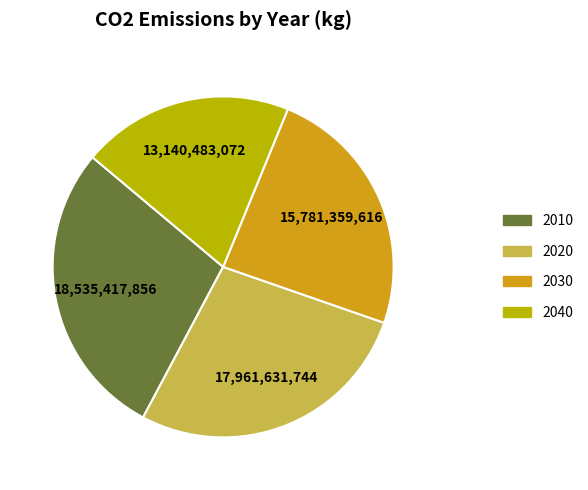

Count the number of slices in the pie.

4